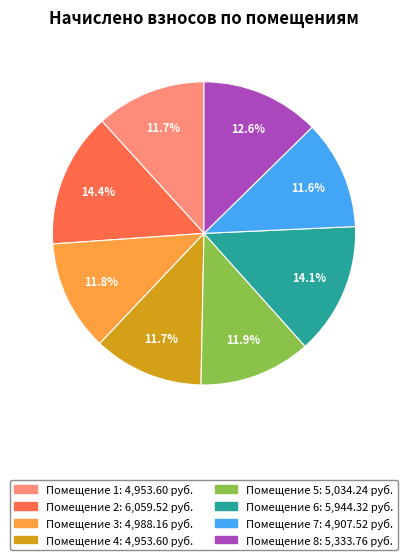

Is there any slice that represents more than half of the pie?

No